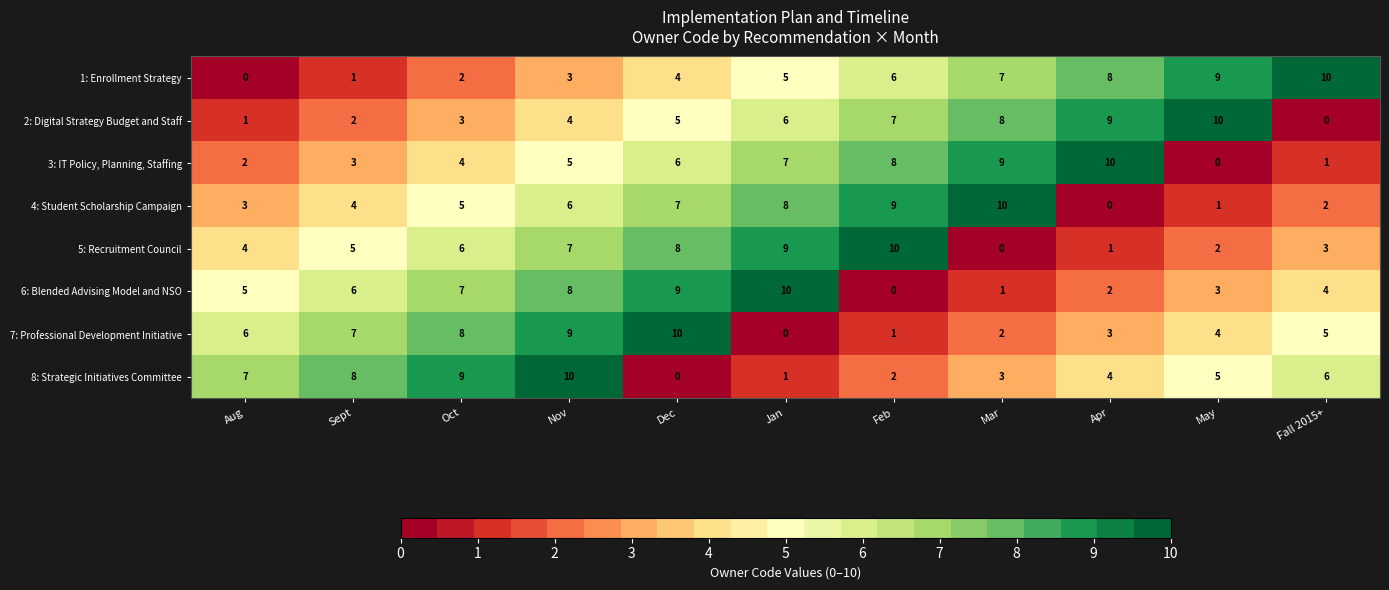

At which category is the sum across all series the highest?

Nov